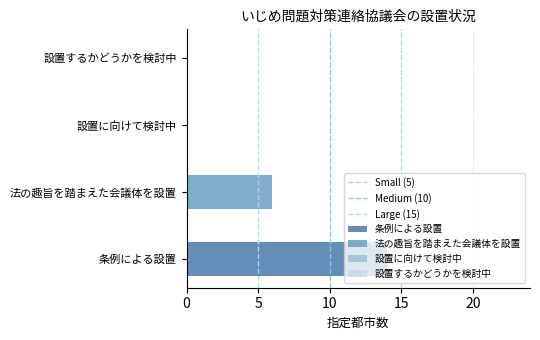

How many distinct data groups are displayed?

2